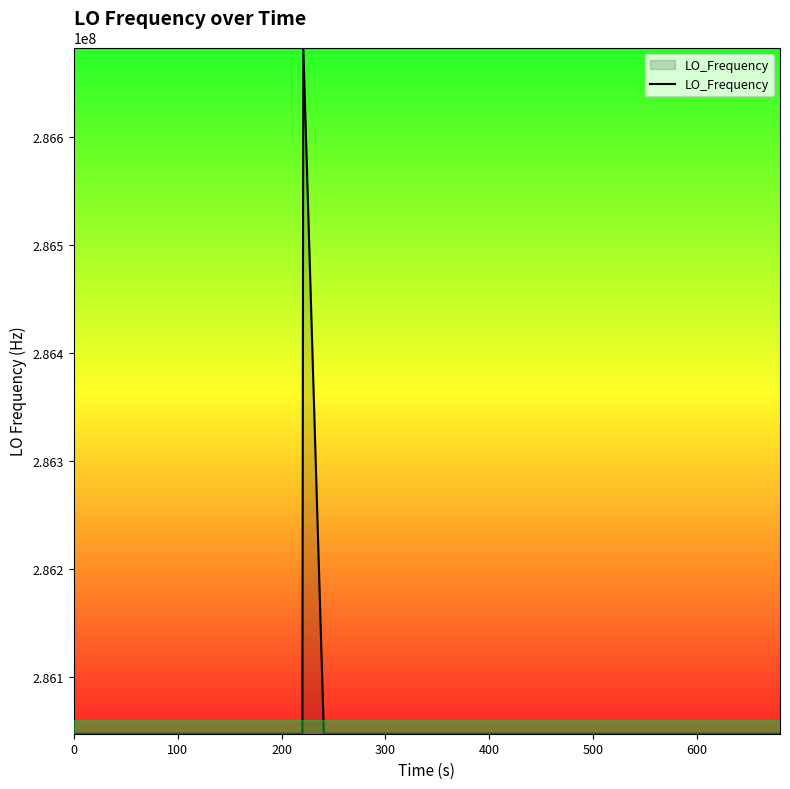

What is the minimum value shown in the chart?

286046997.0